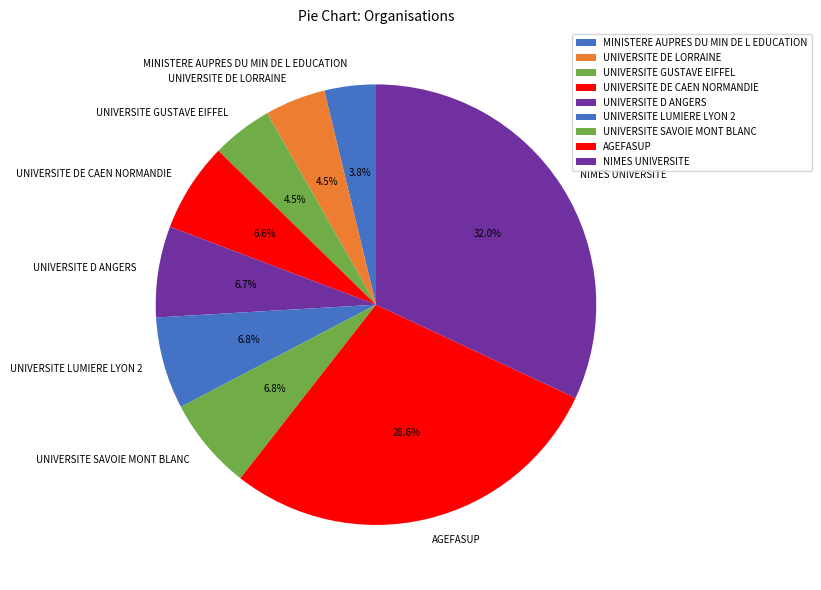

What is the ratio of the value at UNIVERSITE GUSTAVE EIFFEL to the value at MINISTERE AUPRES DU MIN DE L EDUCATION?

1.2